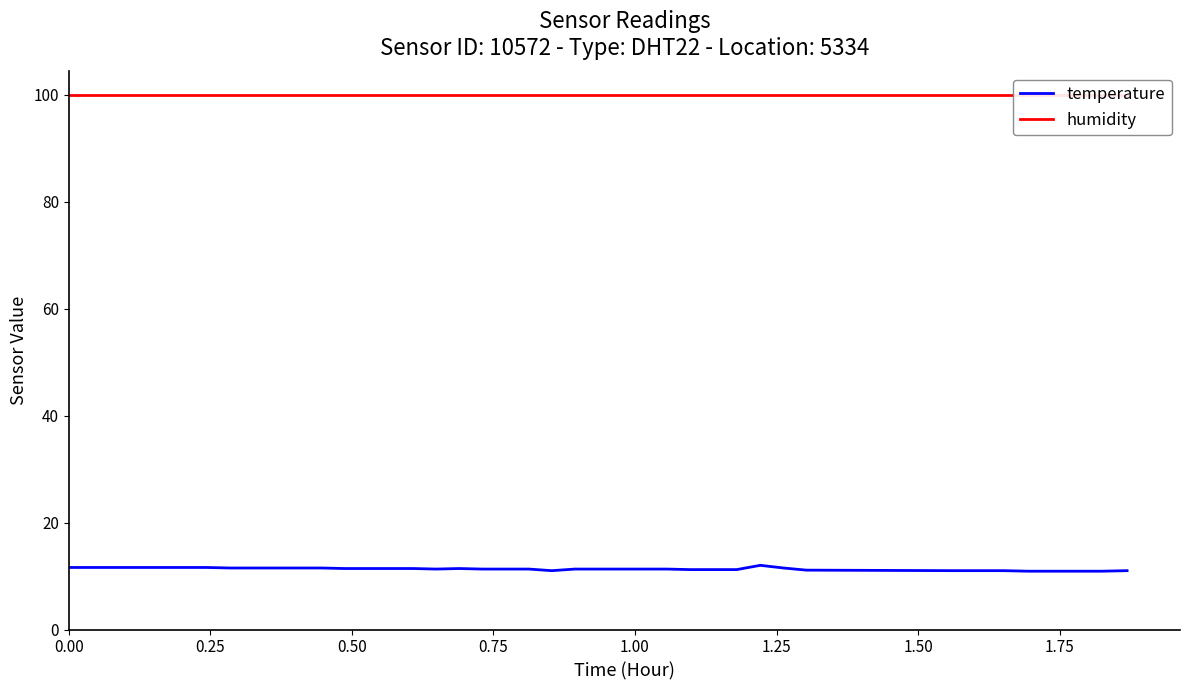

What is the lowest value of the temperature series?

10.9